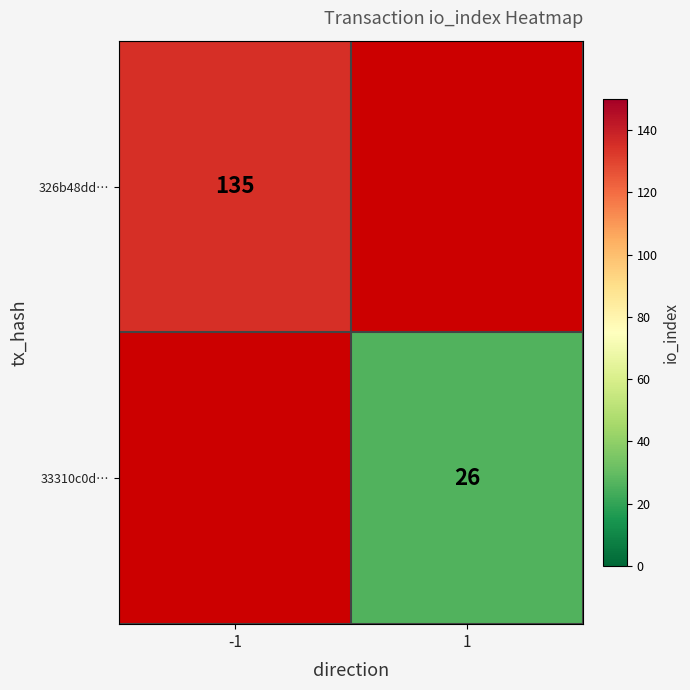

The 326b48dd… series shows 75.4 at -1. True or false?

False